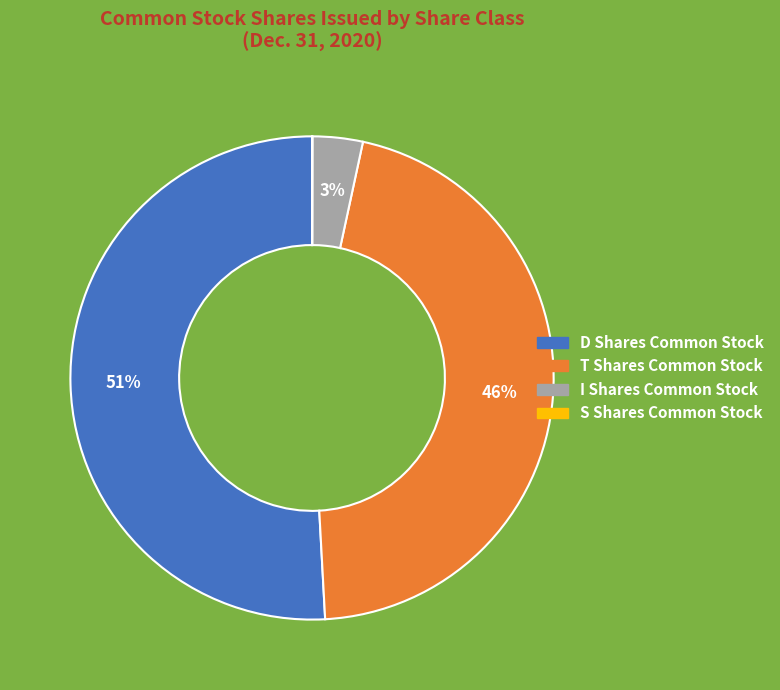

To the nearest percent, what is the combined percentage of I Shares Common Stock and T Shares Common Stock?

49%